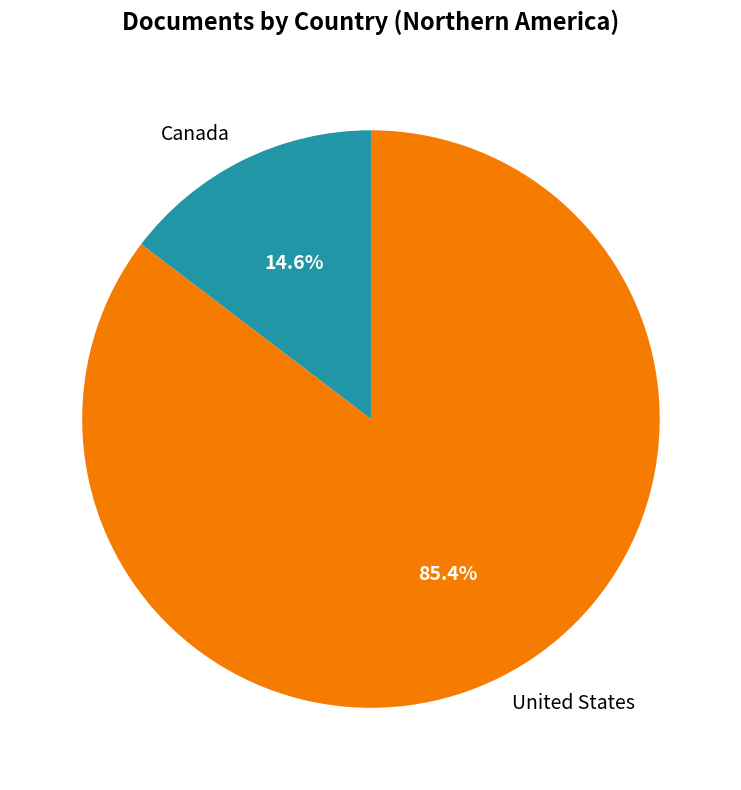

To the nearest percent, what portion does United States represent?

85%